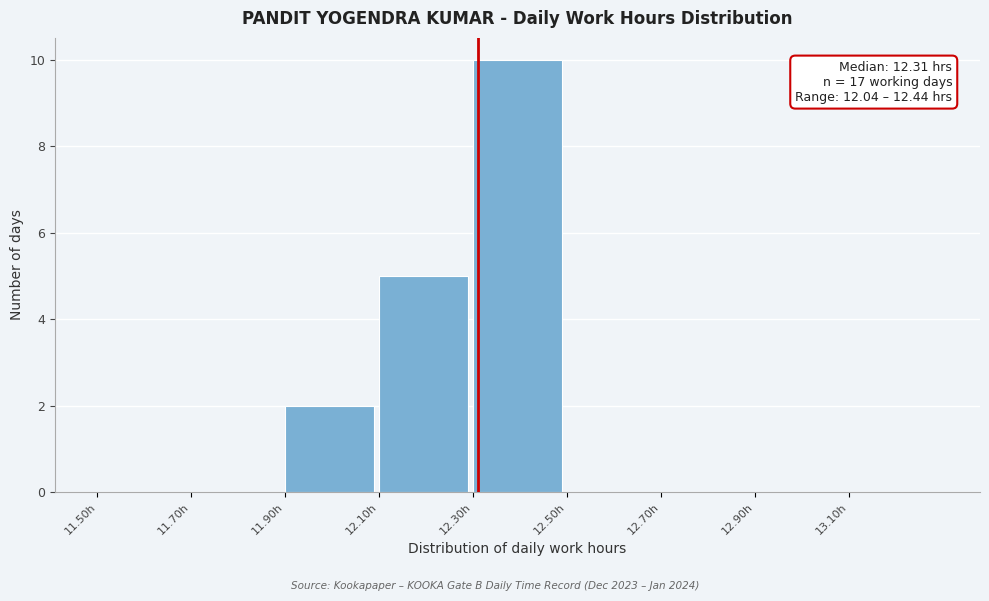

Over which range of the x-axis is the bar tallest?

12.3 to 12.5